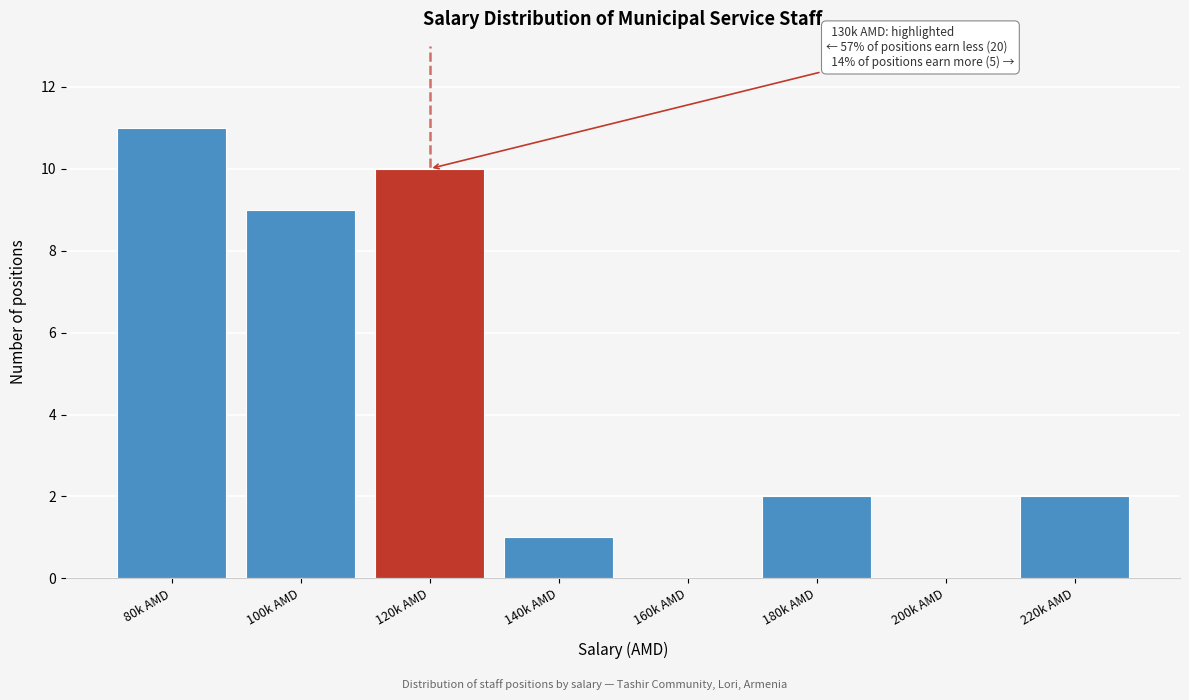

Reading left to right, list all the values displayed in this chart.

80k AMD=11	100k AMD=9	120k AMD=10	140k AMD=1	160k AMD=0	180k AMD=2	200k AMD=0	220k AMD=2